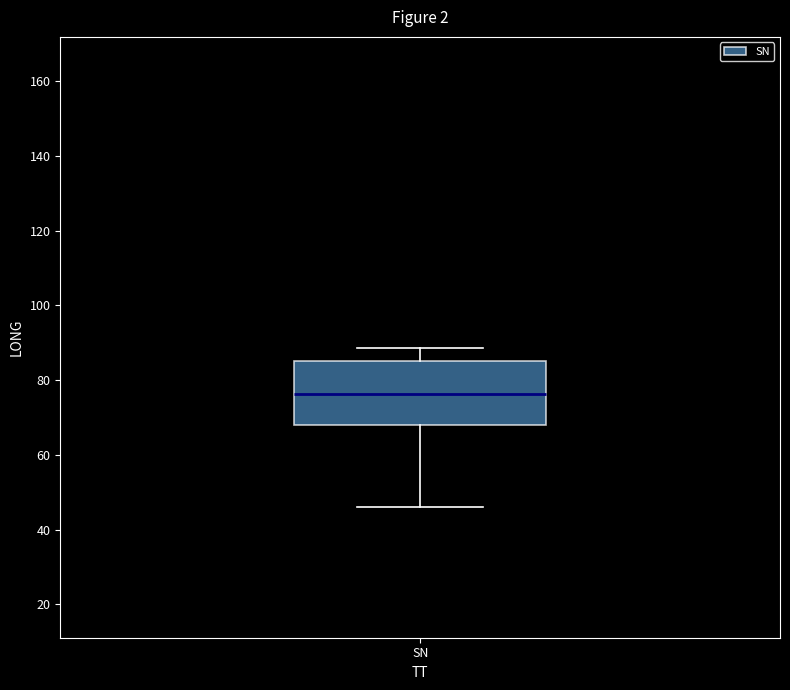

Read this box plot against the y-axis: the position of the median line, the range covered by the box, and the ends of both whiskers. The values are not printed on the chart, so give them approximately, as read against the axis.

median 76, box 68 to 86, whiskers 46 to 88